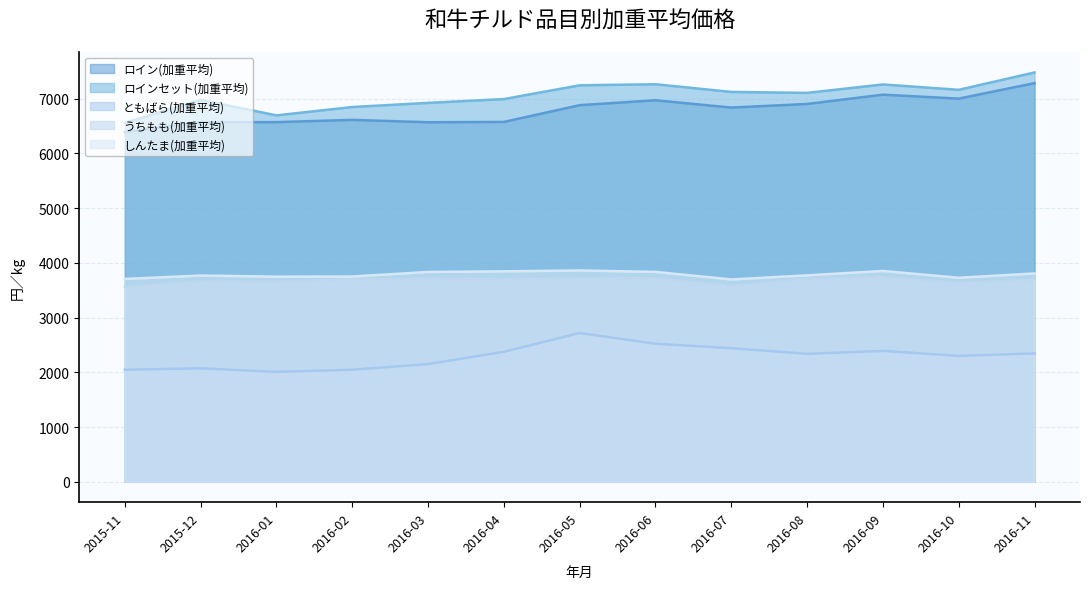

At which category is the sum across all series the highest?

2016-11